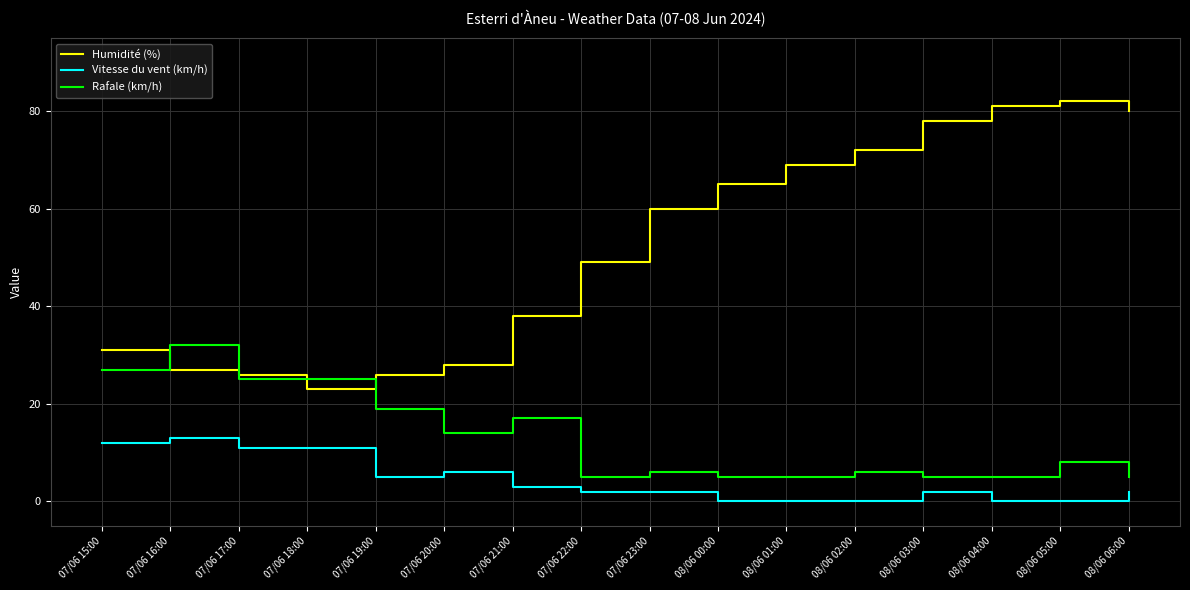

Which series has the widest spread of values?

Humidité (%)